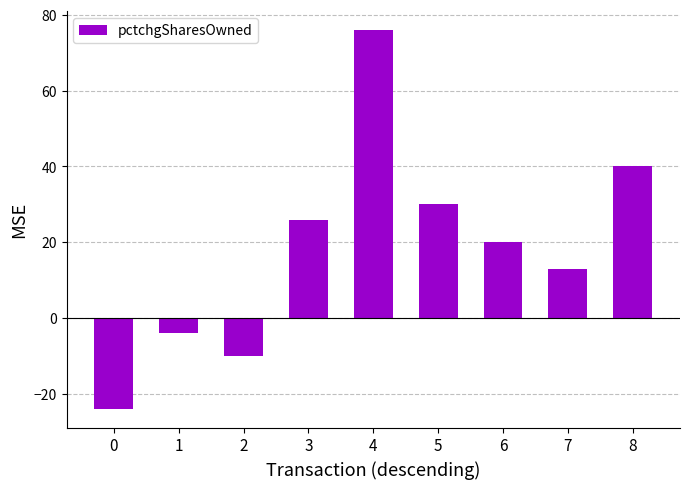

At which label does the data first exceed 20?

3